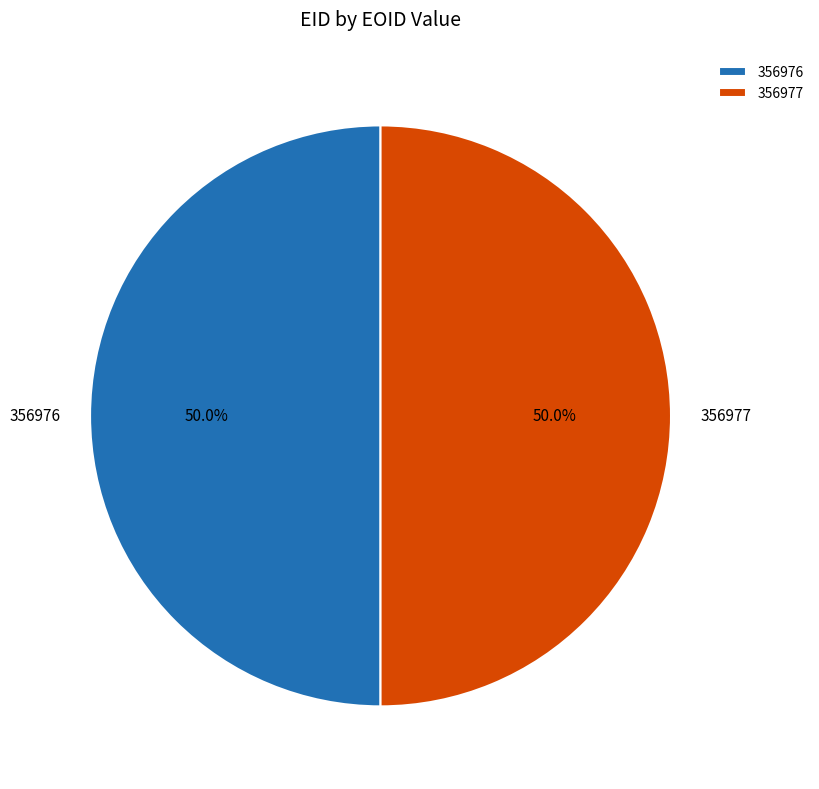

Approximately how many times larger is the value at 356976 compared to 356977?

1.0